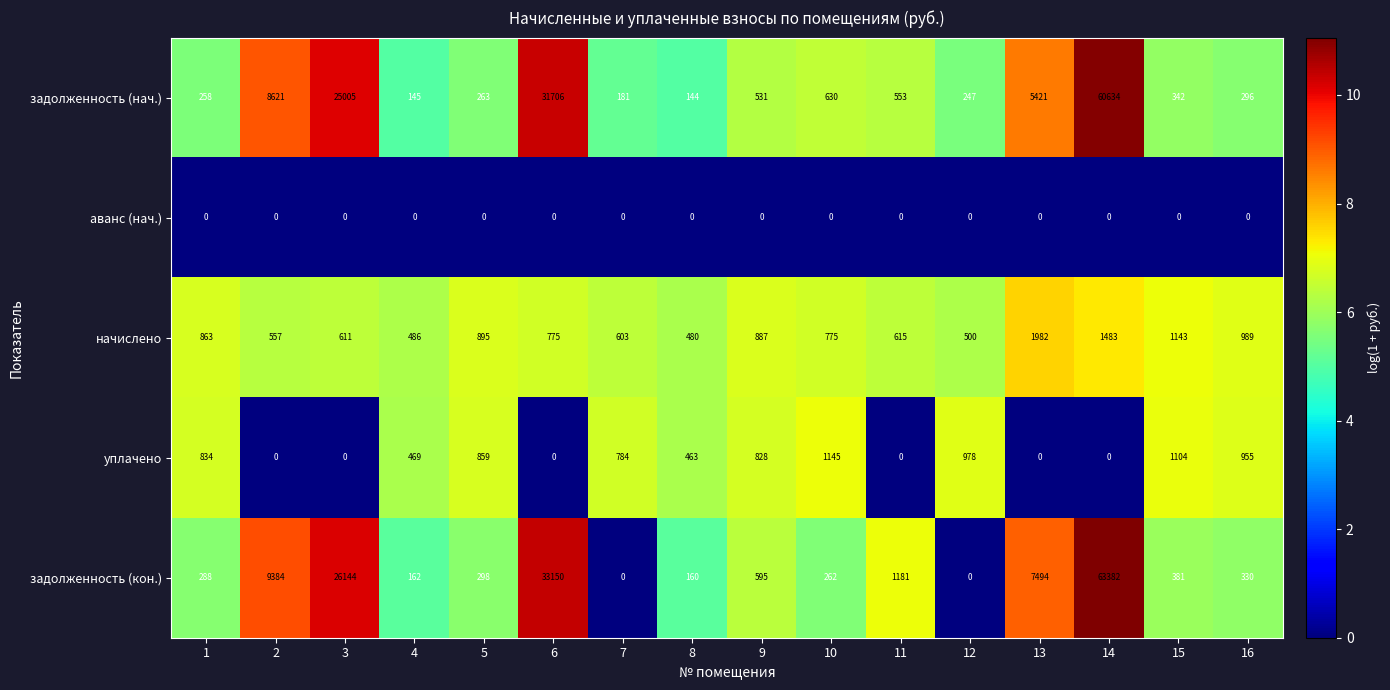

What is the difference between the maximum and minimum values in the задолженность (кон.) series?

63382